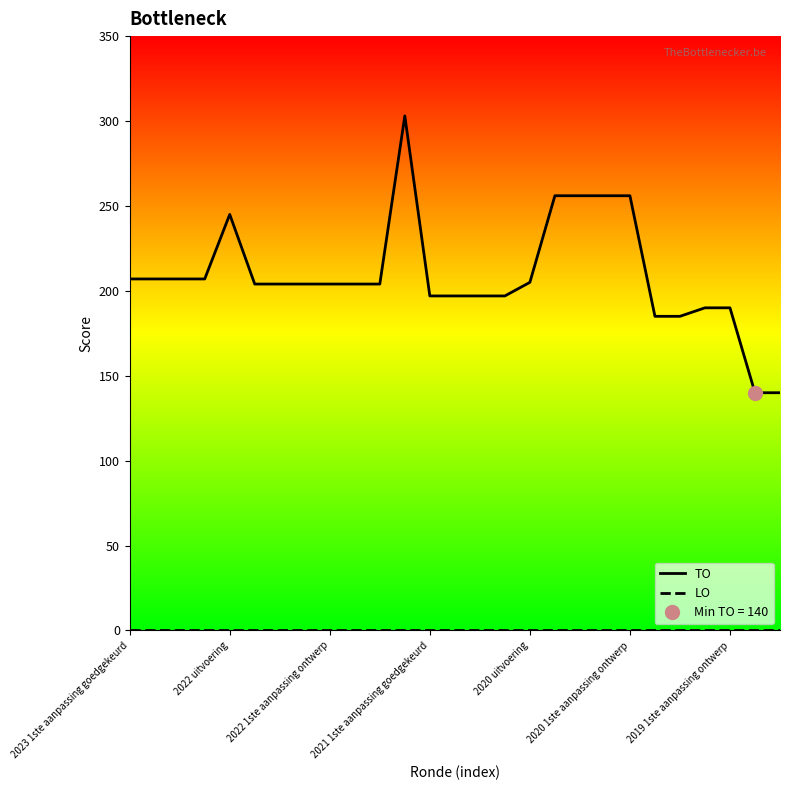

Rank the series by their maximum value, from highest to lowest.

TO, LO